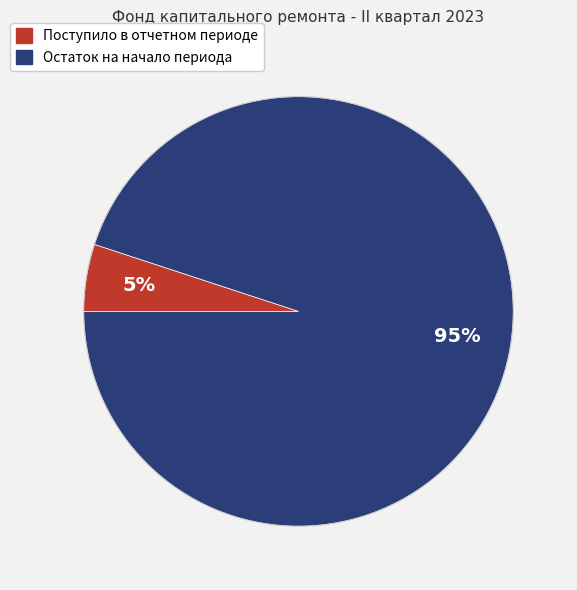

What percentage is the Поступило в отчетном периоде slice, to the nearest percent?

5%